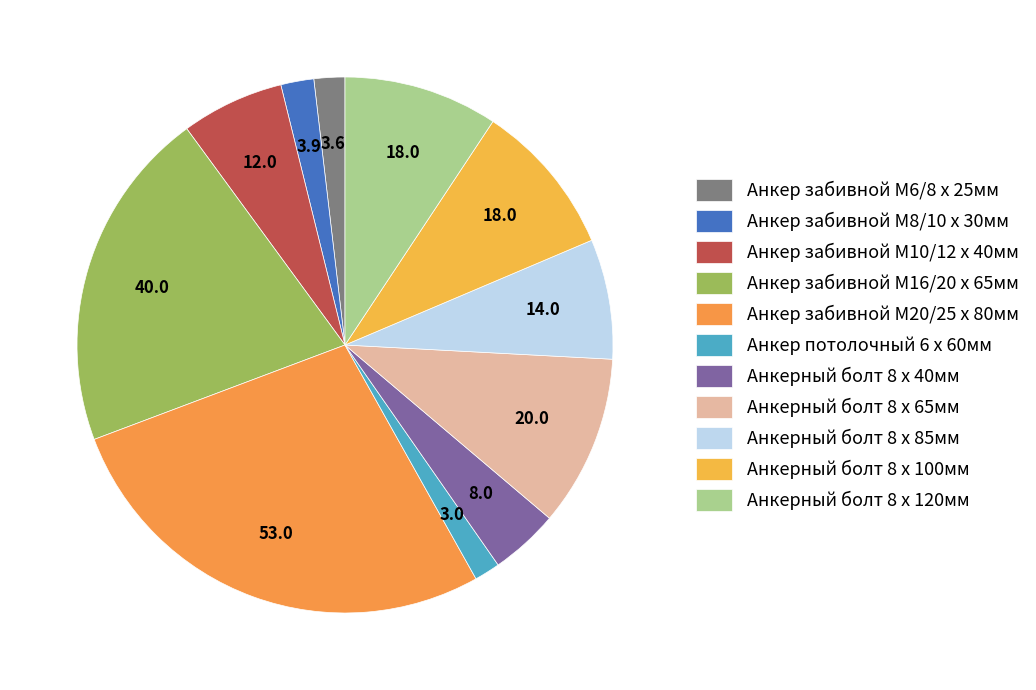

What is the change in value from Анкер забивной М16/20 х 65мм to Анкер потолочный 6 х 60мм?

-37.0